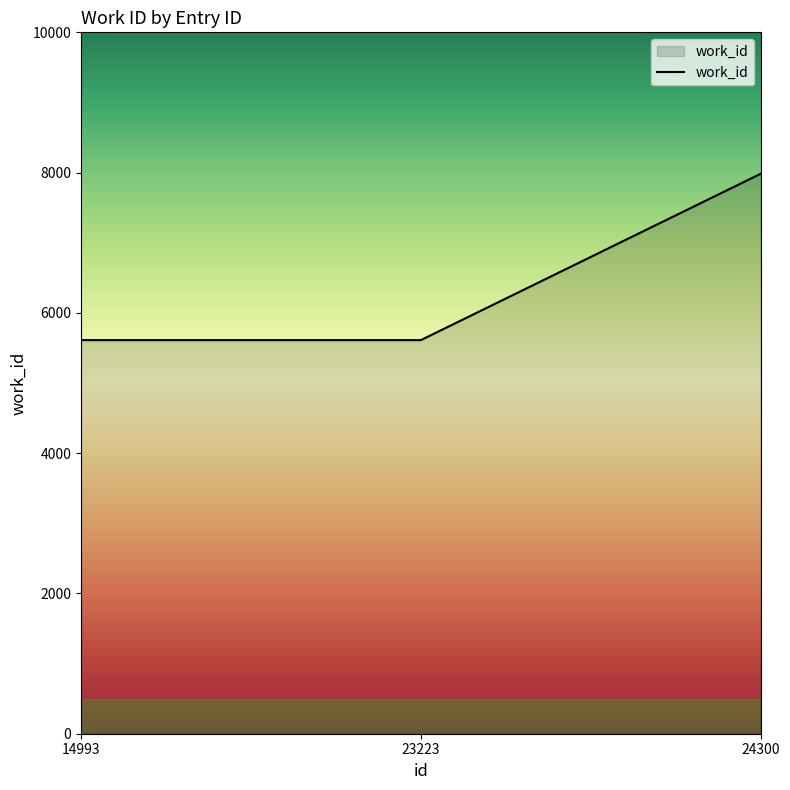

Is it true that the value at 24300 is 7984?

True